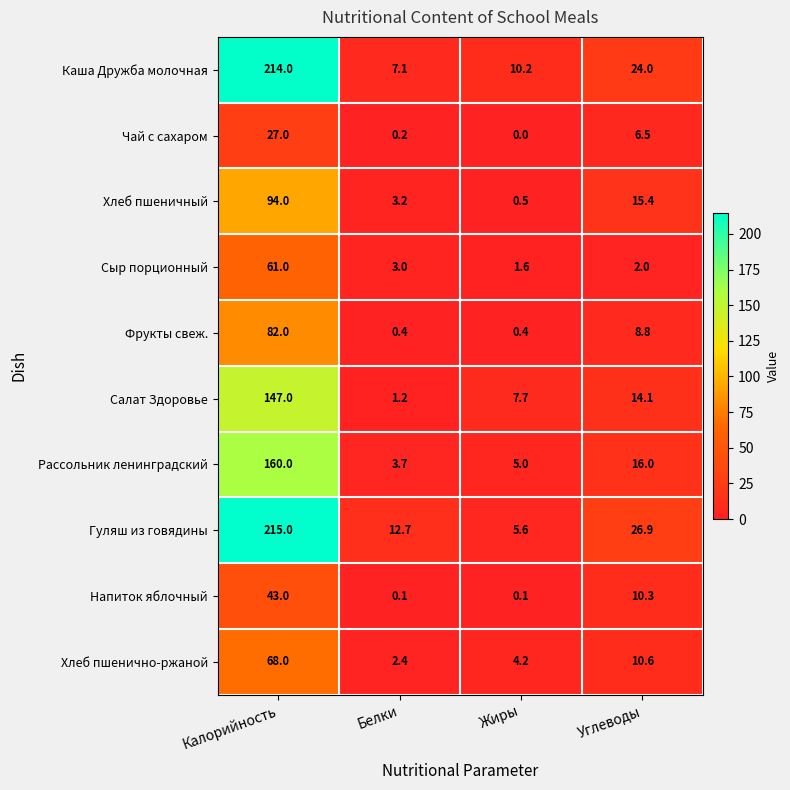

At which category is the sum across all series the highest?

Калорийность